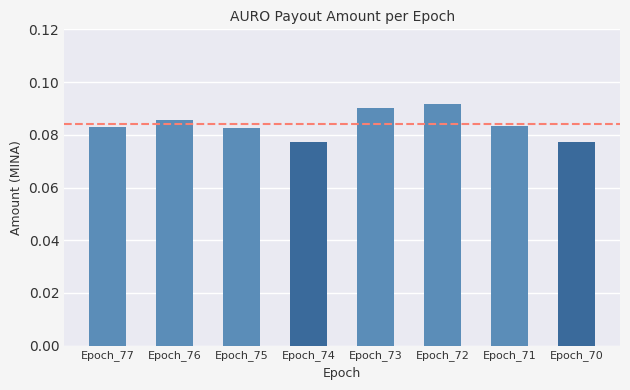

Is it true that the value at Epoch_71 is 0.0?

False